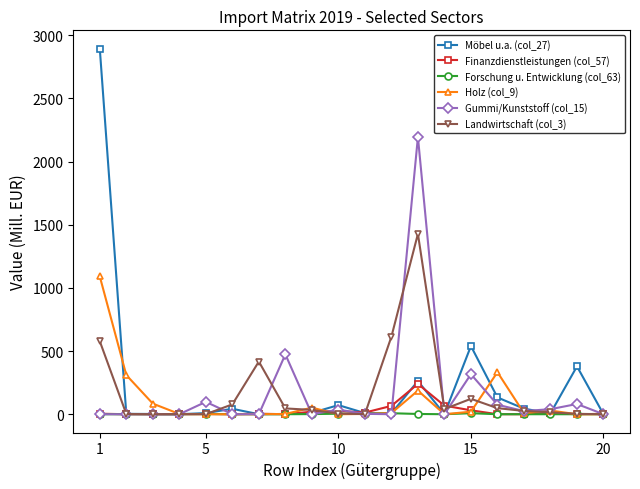

What is the average value of the Finanzdienstleistungen (col_57) series?

24